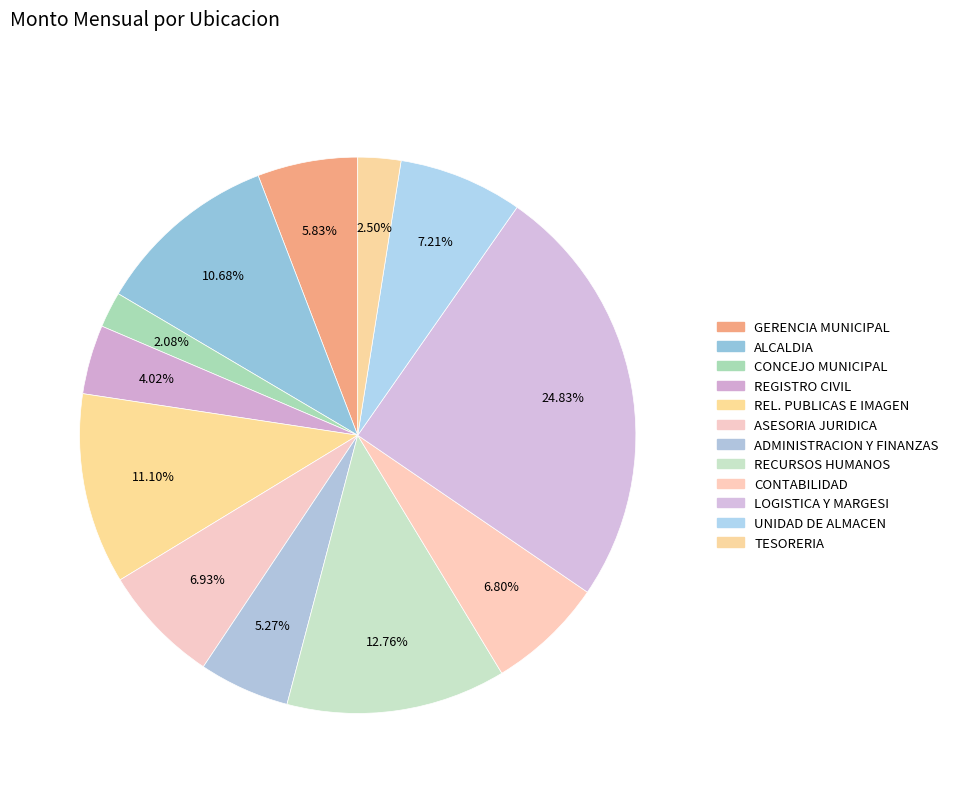

Rank the categories by value from highest to lowest.

OFICINA DE LOGISTICA Y MARGESI DE BIENES, OFICINA DE RECURSOS HUMANOS, RELACIONES PUBLICAS E IMAGEN INSTITUCIONAL, ALCALDIA, UNIDAD DE ALMACEN, OFICINA GENERAL DE ASESORIA JURIDICA, OFICINA DE CONTABILIDAD, GERENCIA MUNICIPAL, OFICINA GENERAL DE ADMINISTRACION Y FINANZAS, REGISTRO CIVIL, SUB GERENCIA DE TESORERIA, CONCEJO MUNICIPAL